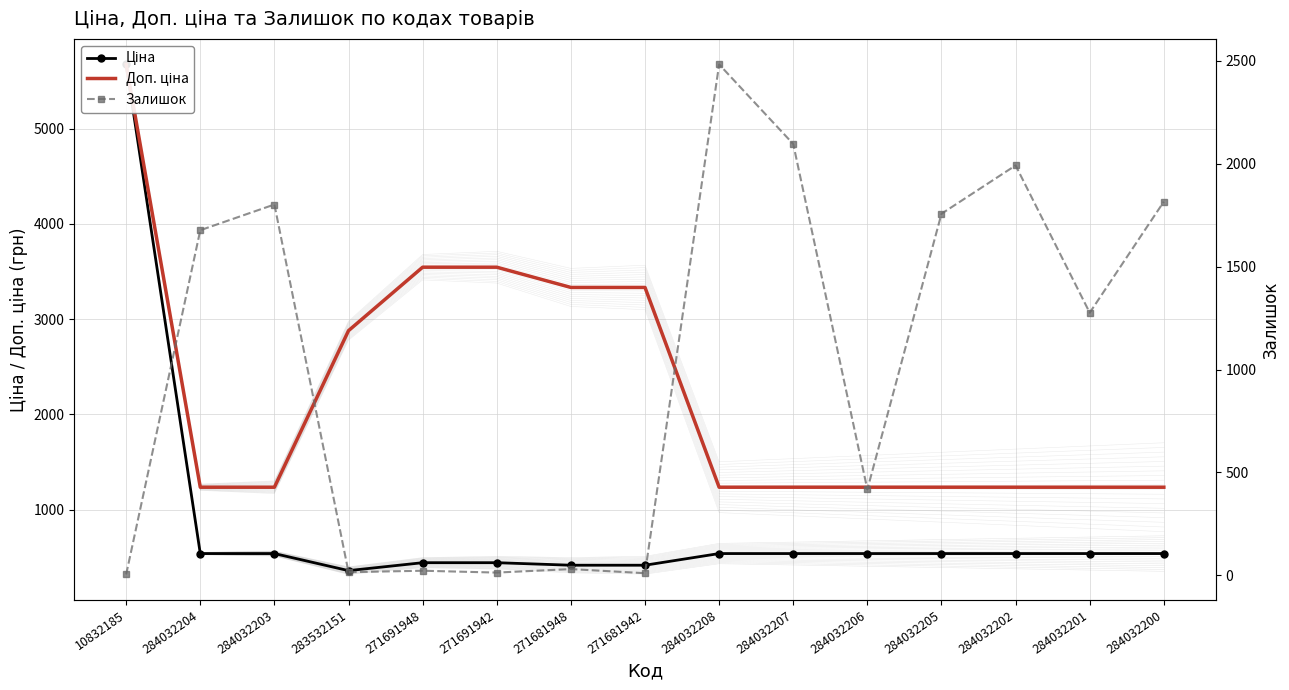

What are all the series names shown in the legend?

Ціна, Доп. ціна, Залишок